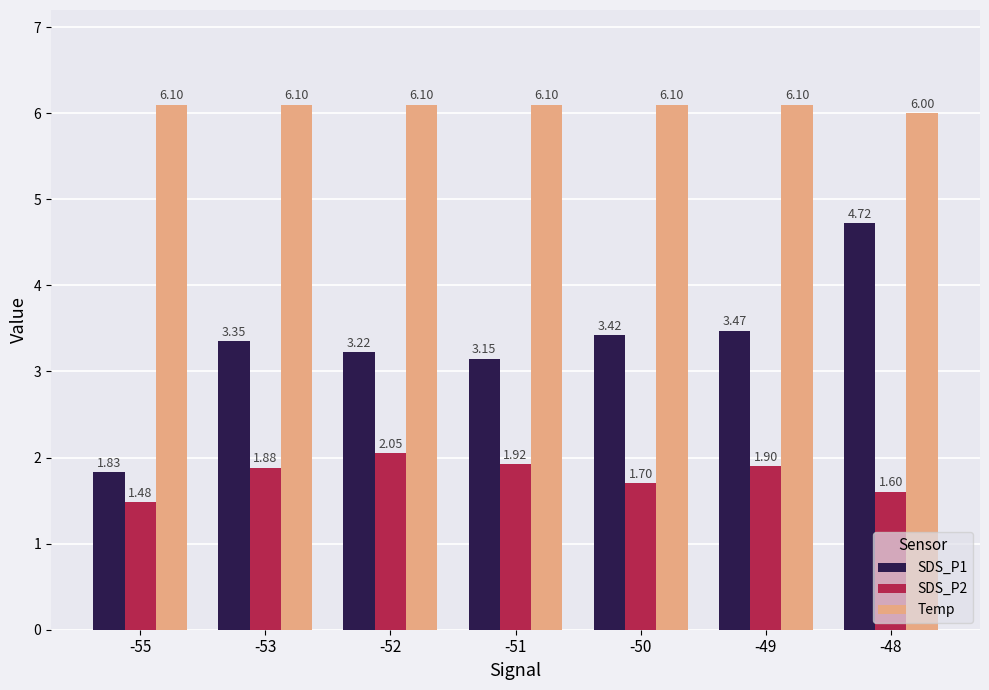

True or false: Temp has a value of 6.1 at -55.

True